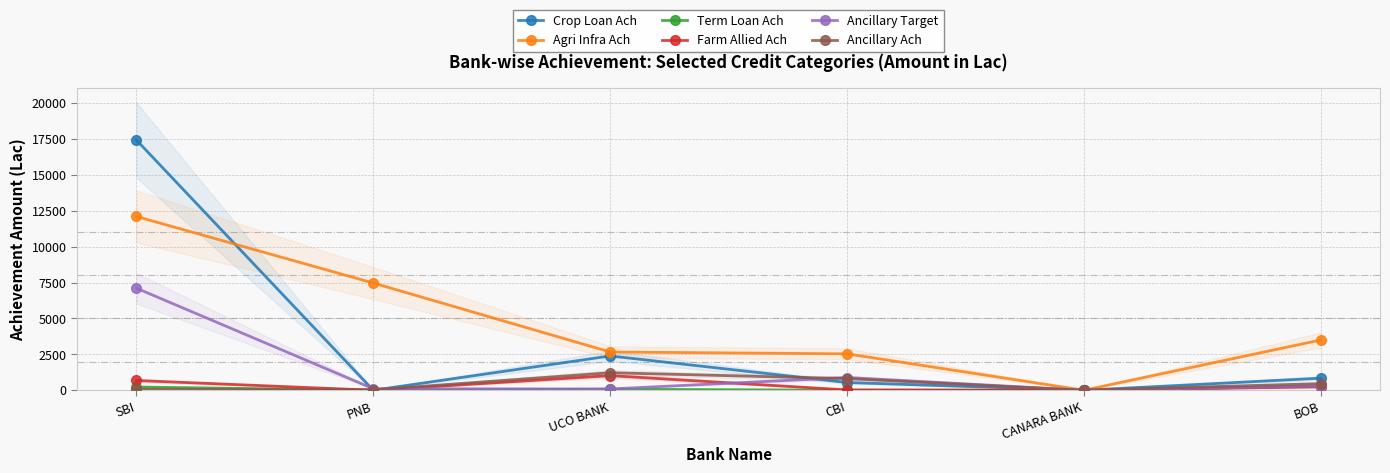

Between CANARA BANK and BOB, which is larger?

BOB